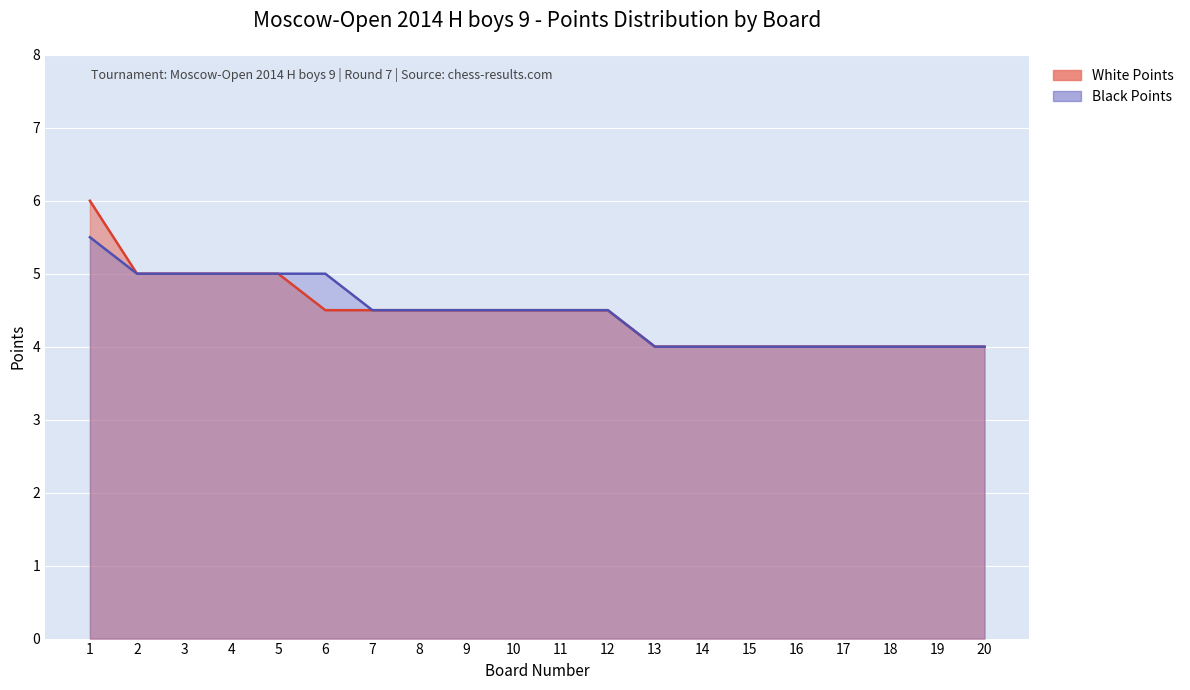

True or false: Black Points and White Points intersect in this chart.

False